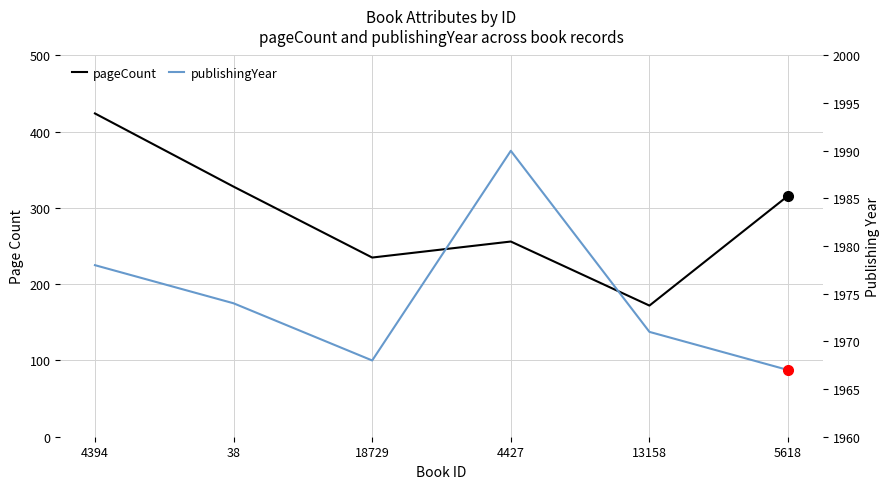

Which series has the widest spread of values?

pageCount